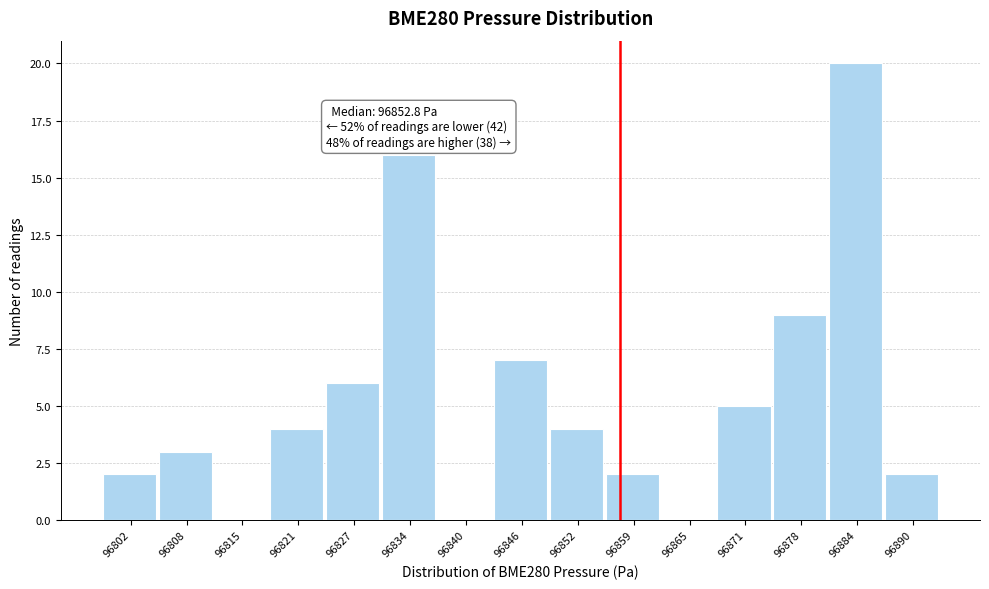

Which range on the x-axis has the tallest bar?

96881 to 96887